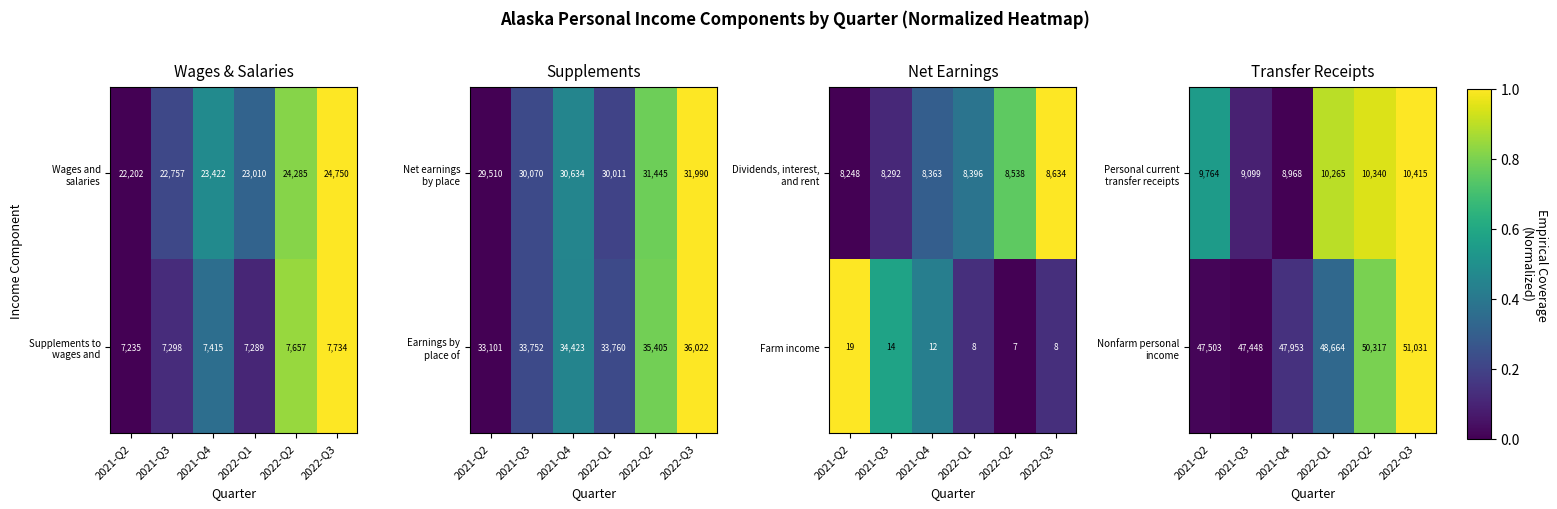

What is the difference between the maximum and minimum values in the Farm income series?

12